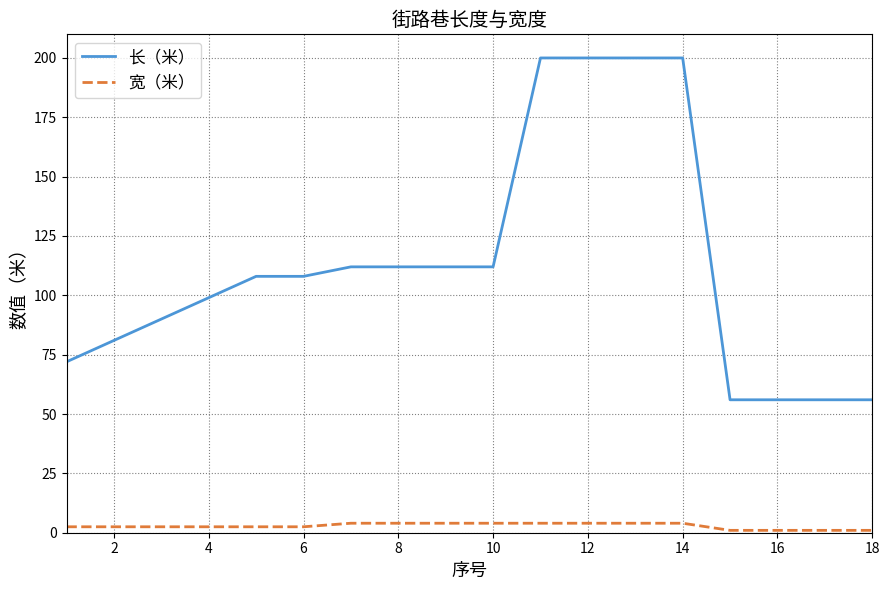

Which series has the largest total across all categories?

长（米）